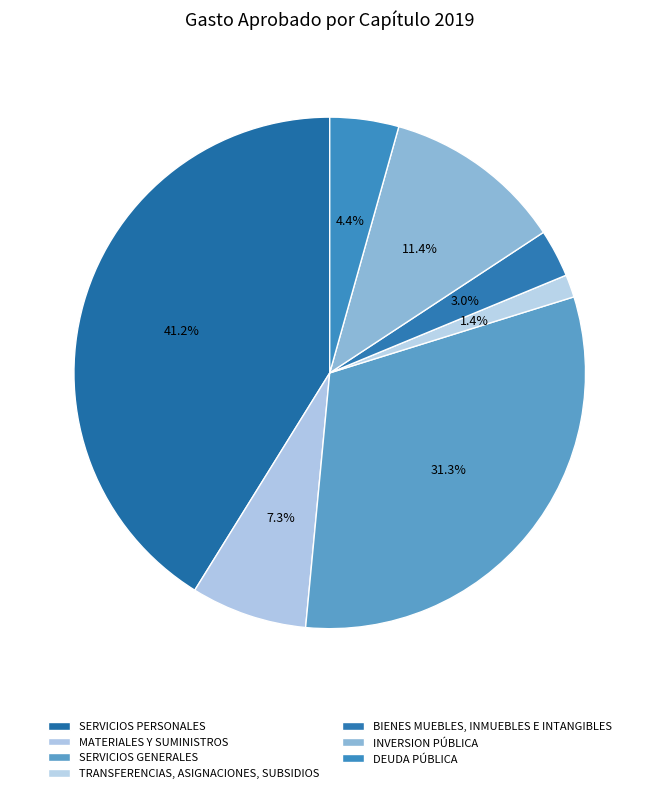

How many segments does this pie chart have?

7